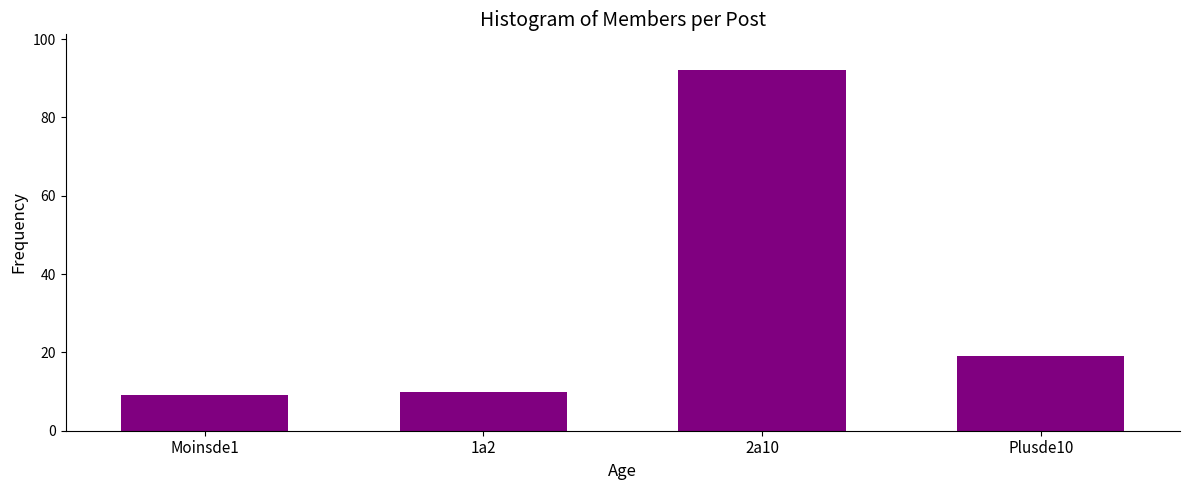

Reading left to right, transcribe all the data shown in this chart.

9	10	92	19